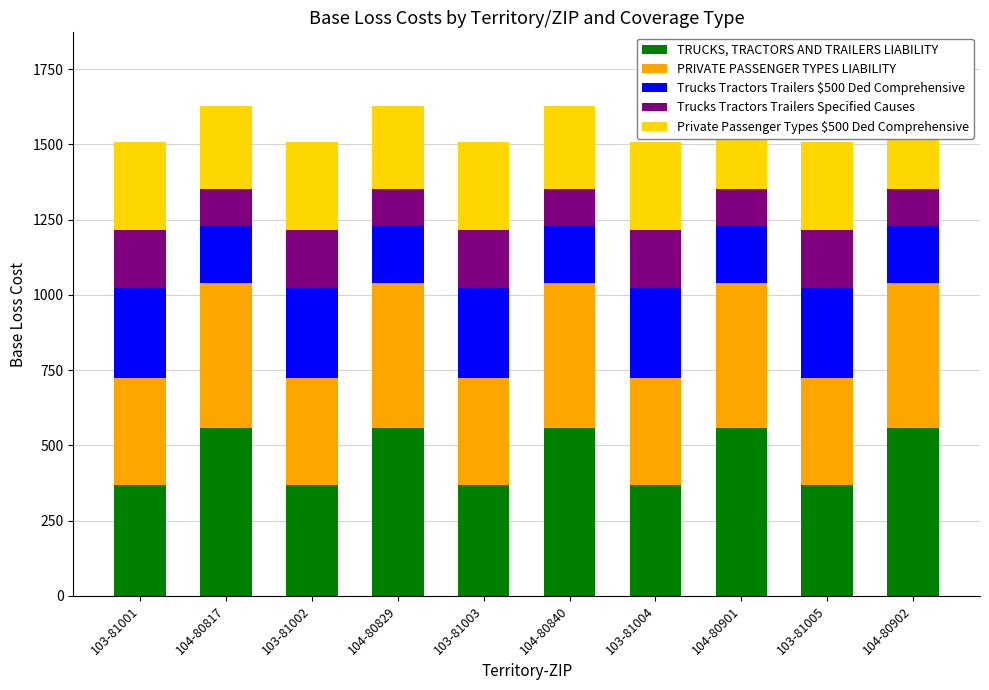

Count the Trucks Tractors Trailers $500 Ded Comprehensive values in the range 190 to 299.

10